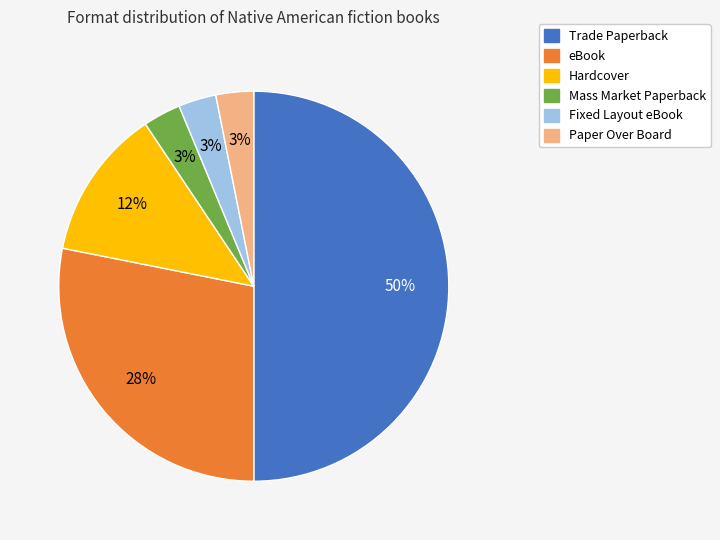

True or false: eBook accounts for 28% of the total.

True